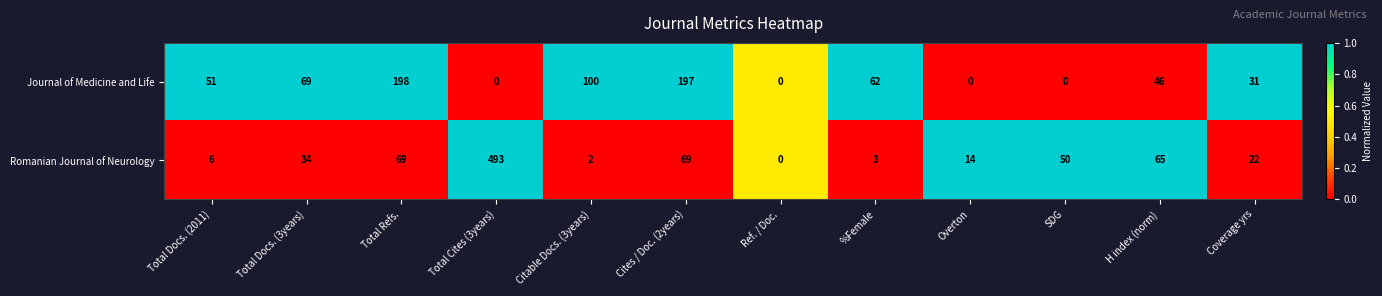

What is the difference between the Journal of Medicine and Life values at Coverage yrs and Overton?

31